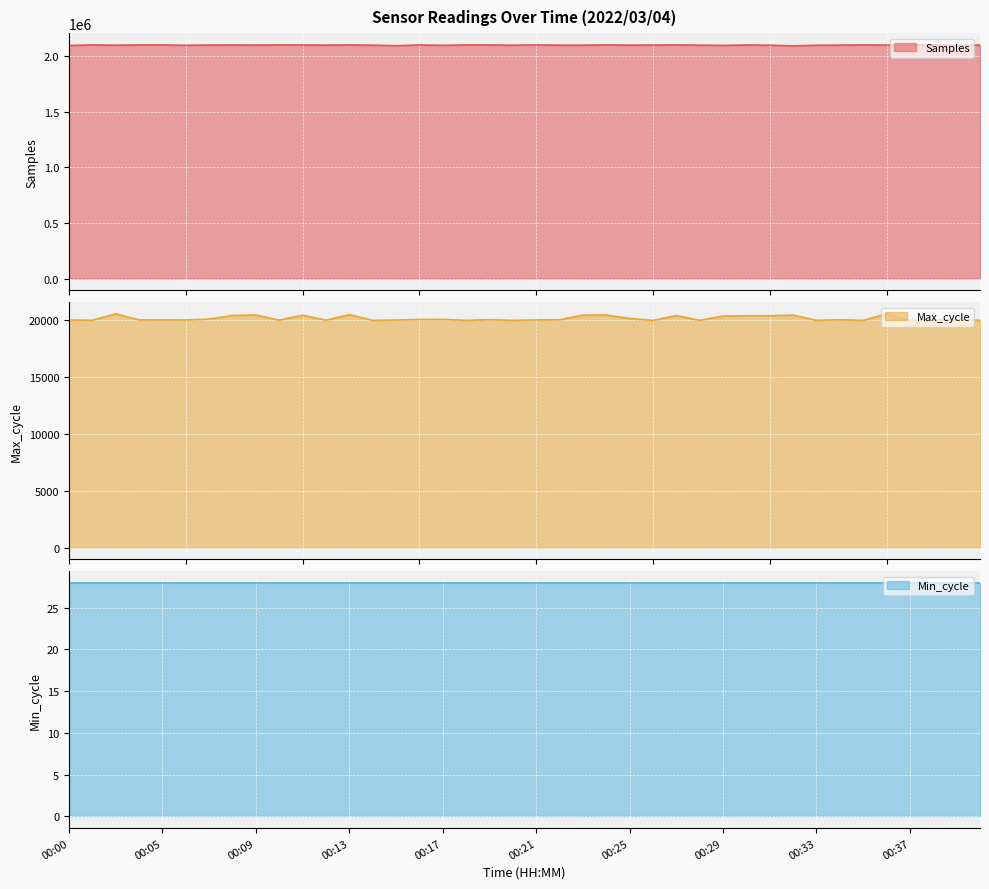

Is it true that Samples equals 2096955 at 00:37?

True